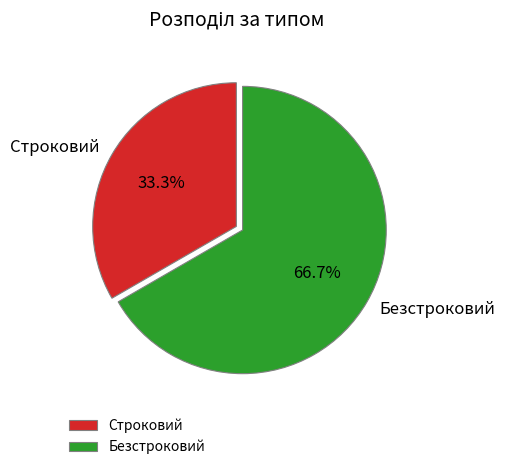

True or false: Строковий accounts for 46% of the total.

False